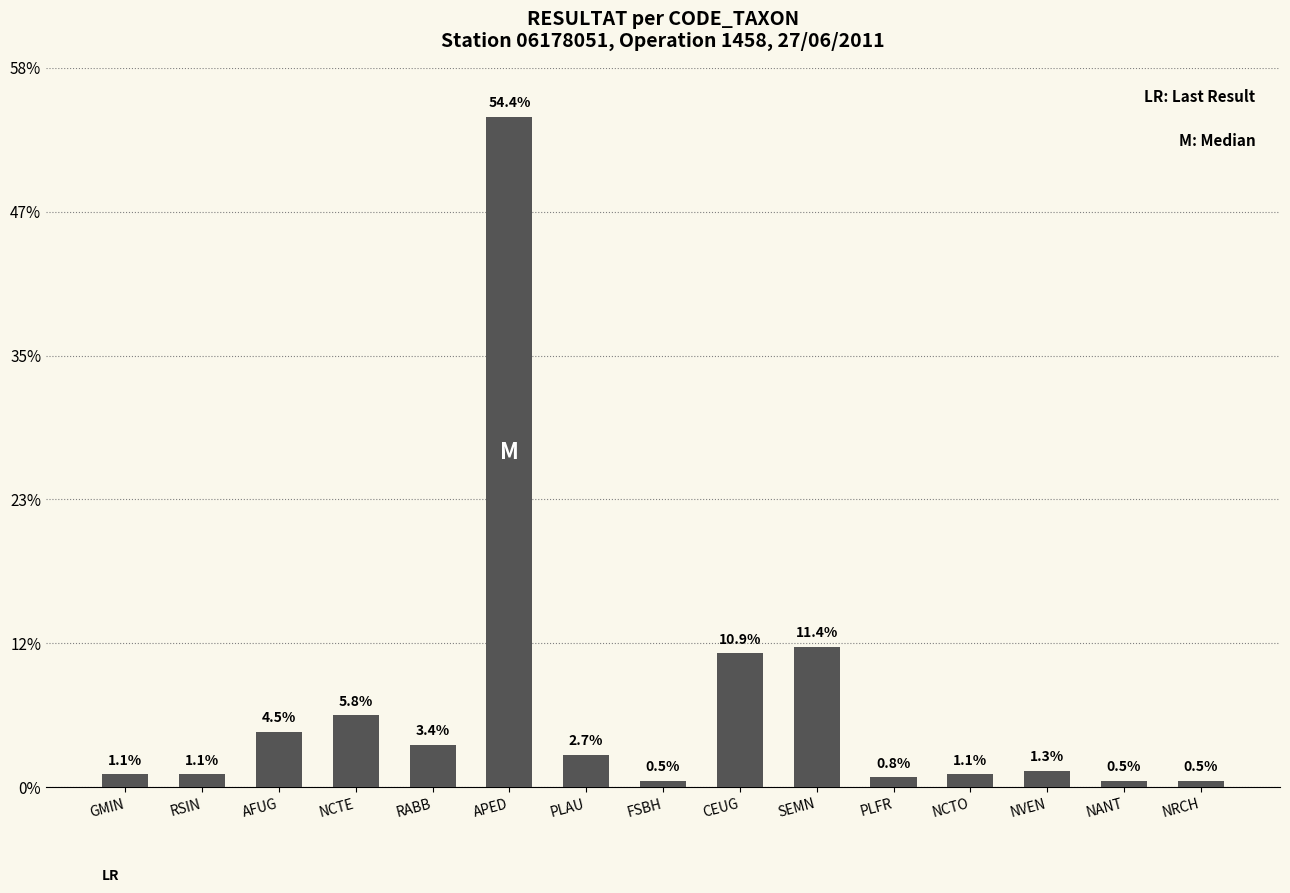

Reading left to right, list all the values displayed in this chart.

GMIN=4	RSIN=4	AFUG=17	NCTE=22	RABB=13	APED=205	PLAU=10	FSBH=2	CEUG=41	SEMN=43	PLFR=3	NCTO=4	NVEN=5	NANT=2	NRCH=2